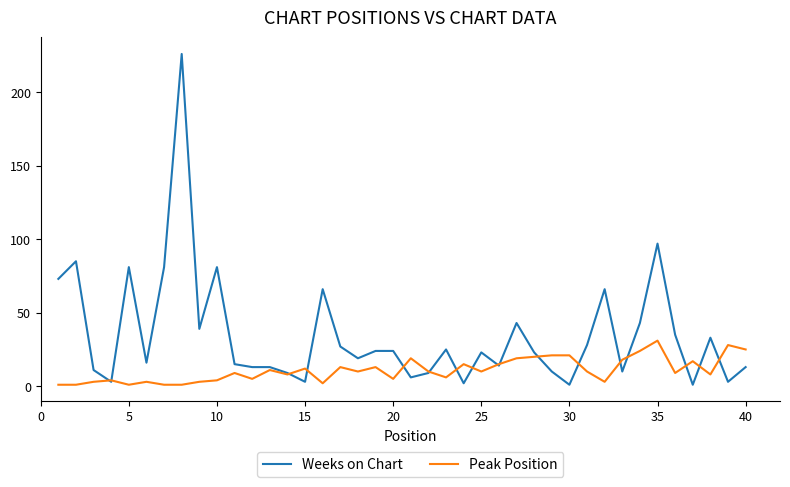

At how many categories does at least one series exceed 58?

9